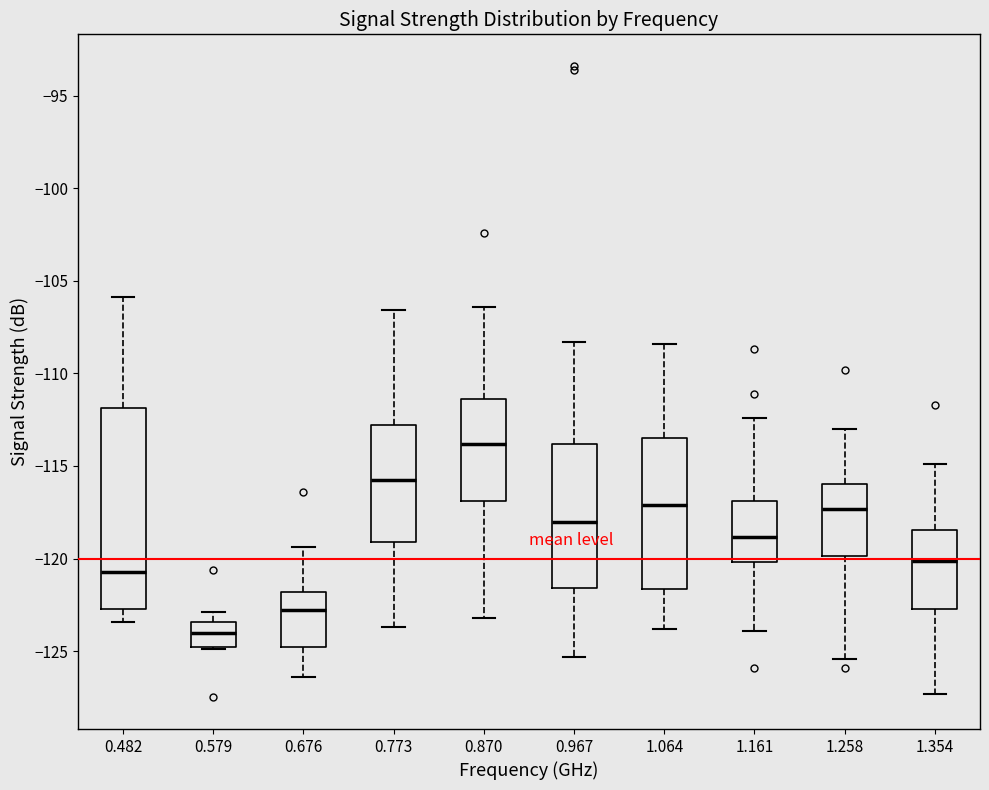

Where is the lower edge of the box at x = 1.161 on the y-axis? The values are not printed on the chart, so give them approximately, as read against the axis.

-120.0